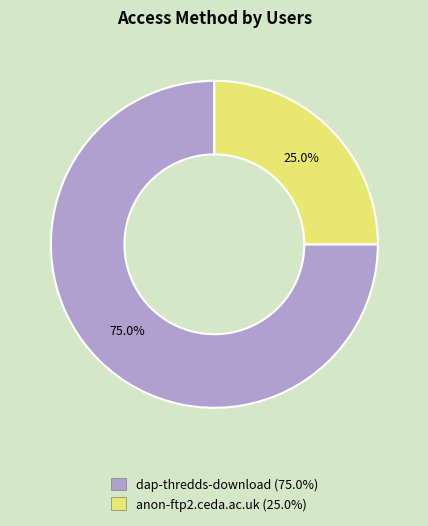

Does anon-ftp2.ceda.ac.uk account for over 50% of the chart?

No